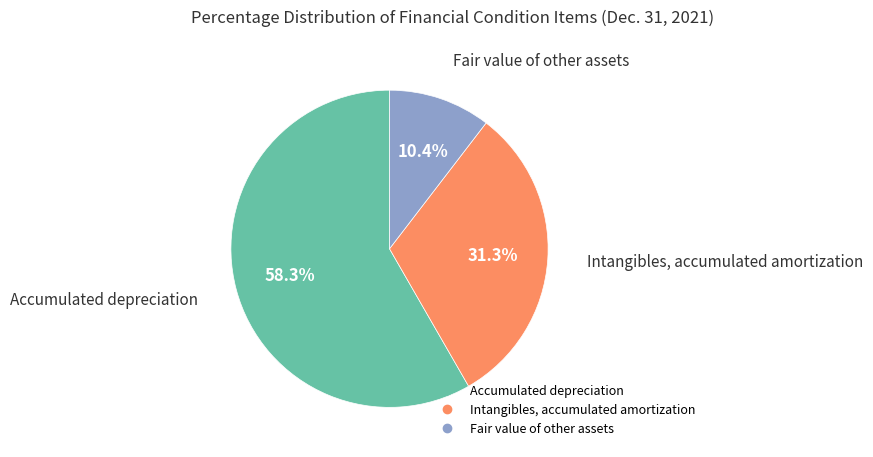

What is the total percentage of Intangibles, accumulated amortization and Fair value of other assets?

41.7%